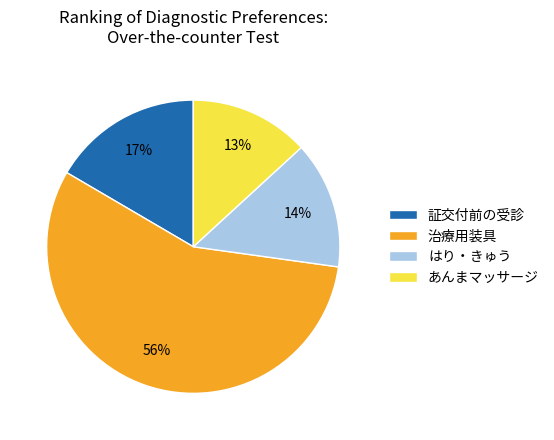

How many slices are in this pie chart?

4